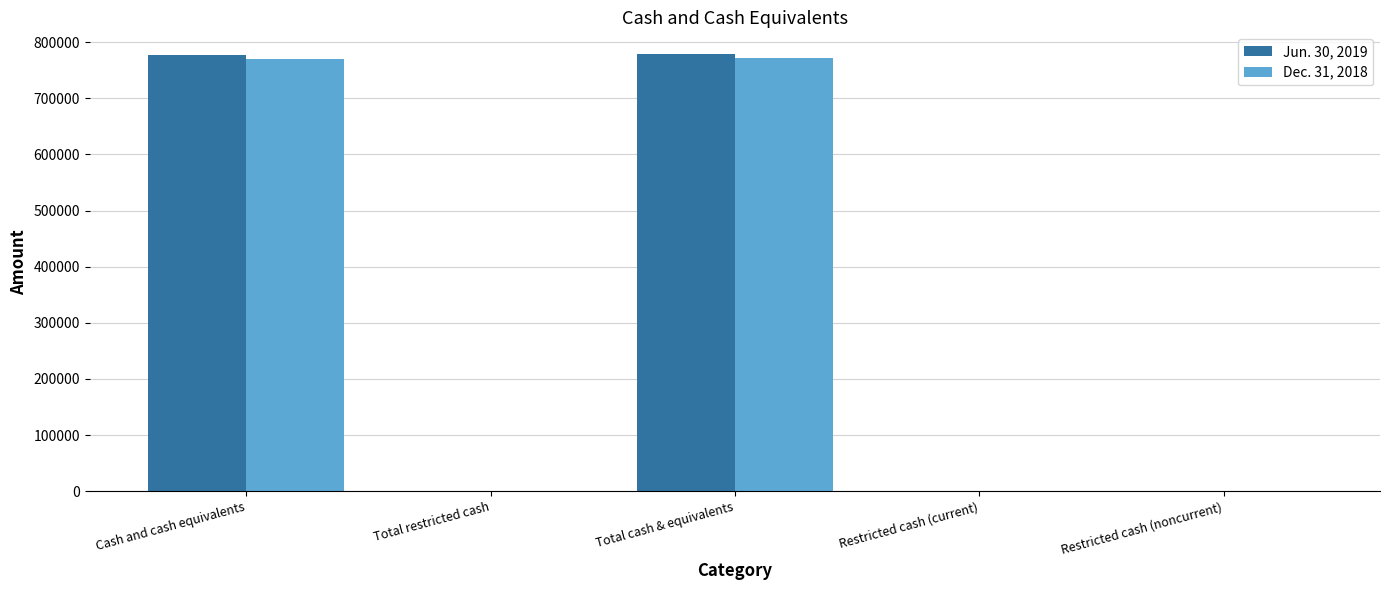

The value of Dec. 31, 2018 at Cash and cash equivalents is 491575. True or false?

False